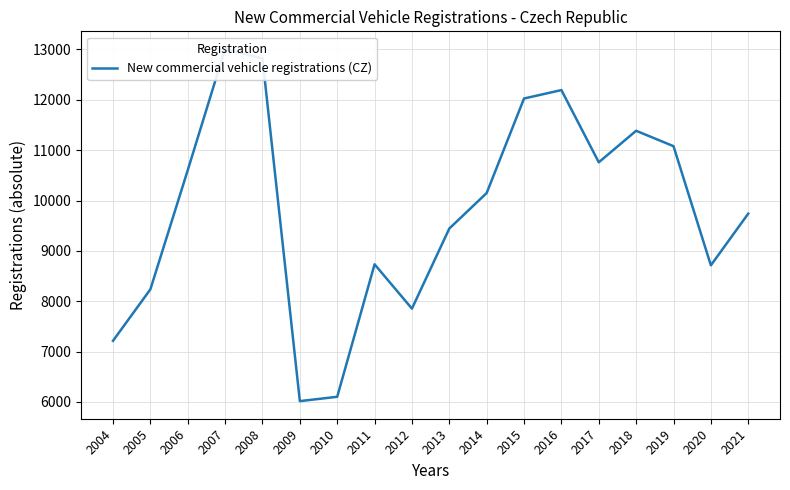

Reading left to right, extract all data points from this chart.

7215	8237	10603	13011	12822	6017	6103	8734	7854	9444	10150	12027	12194	10760	11386	11080	8714	9740